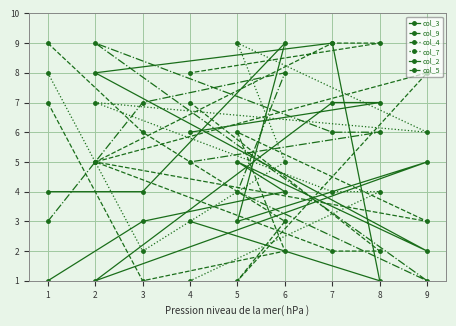

Is it true that col_4 equals 10 at 7?

False